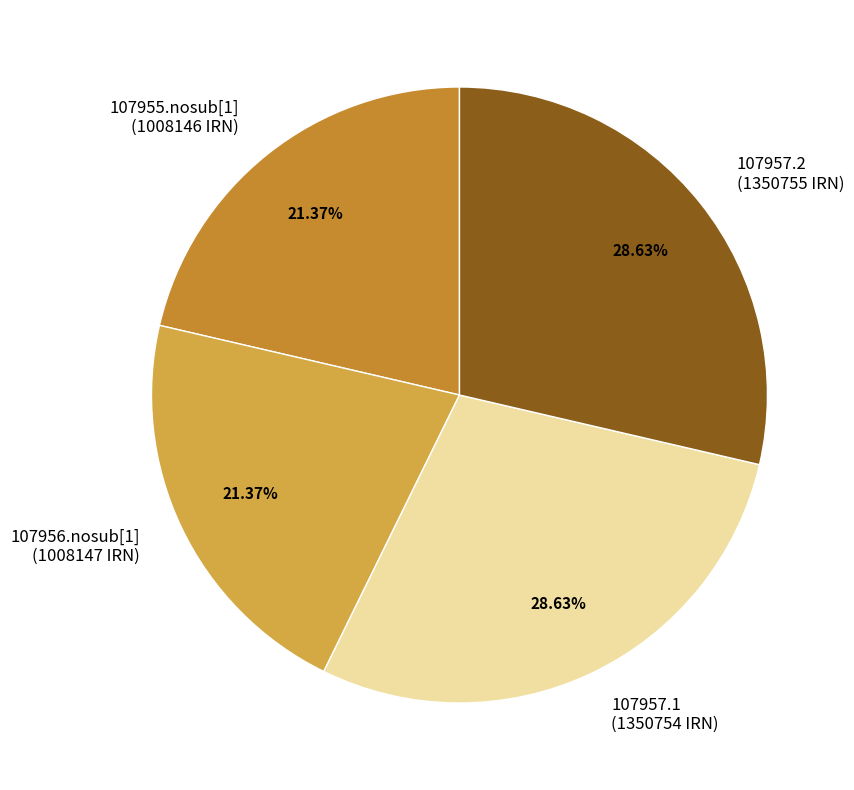

Do 107957.1 and 107957.2 together represent more than half of the pie?

Yes